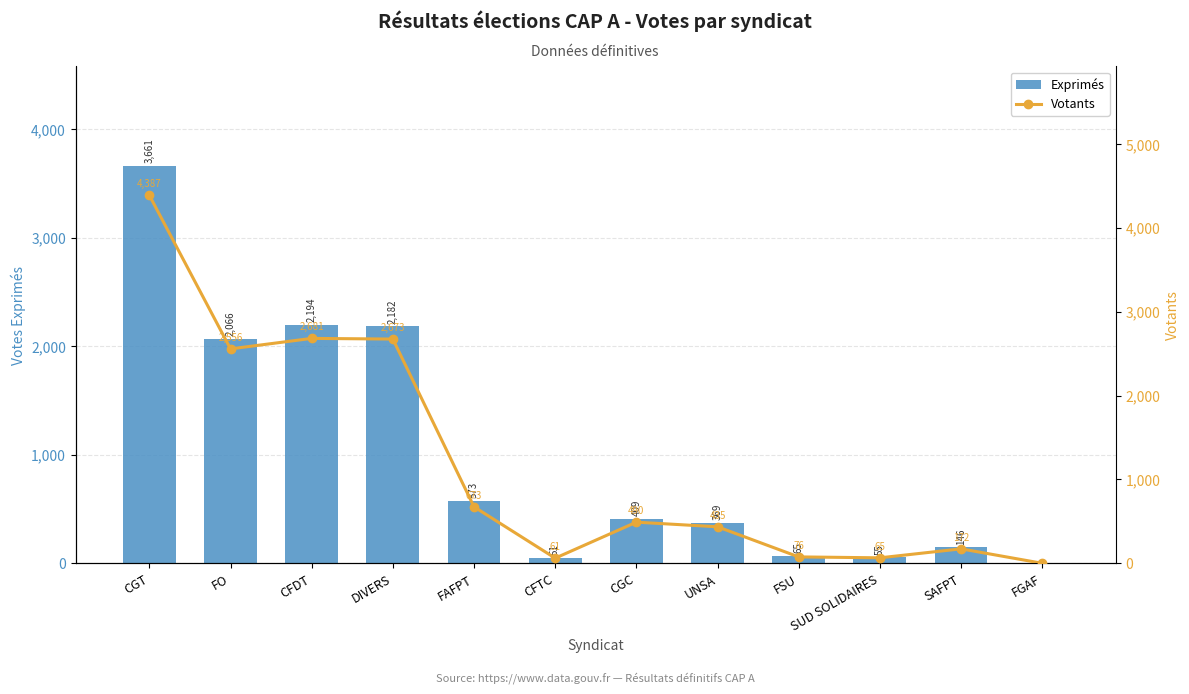

How many groups of bars are there?

12